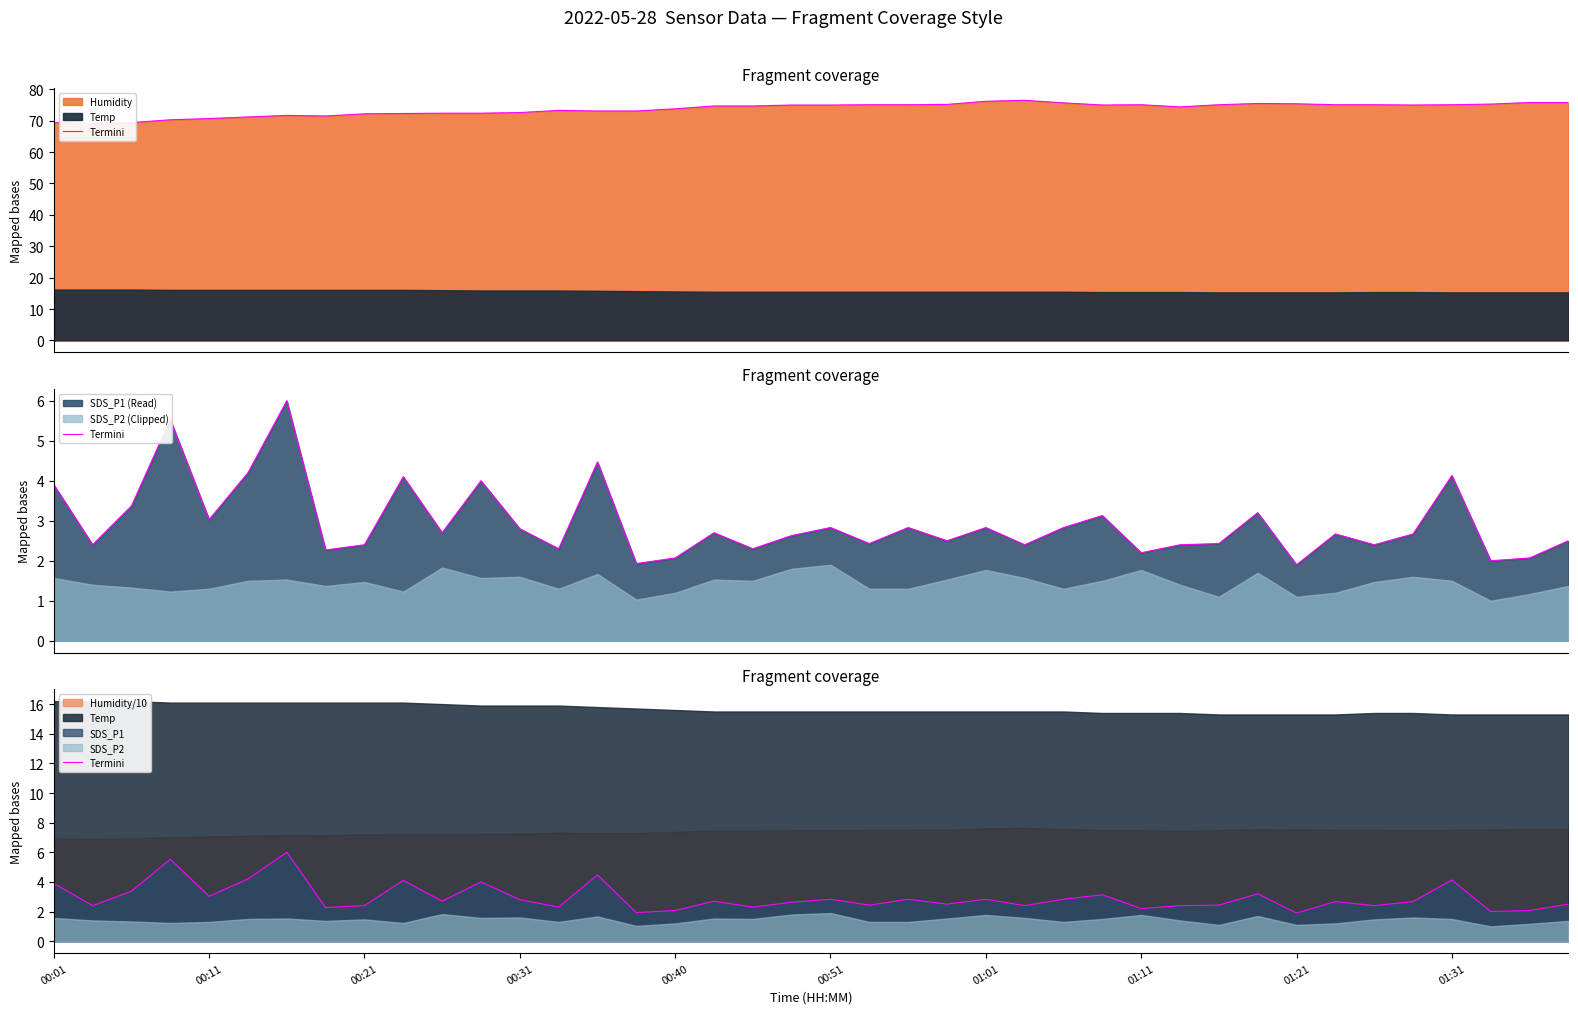

Does the chart have visible grid lines?

No